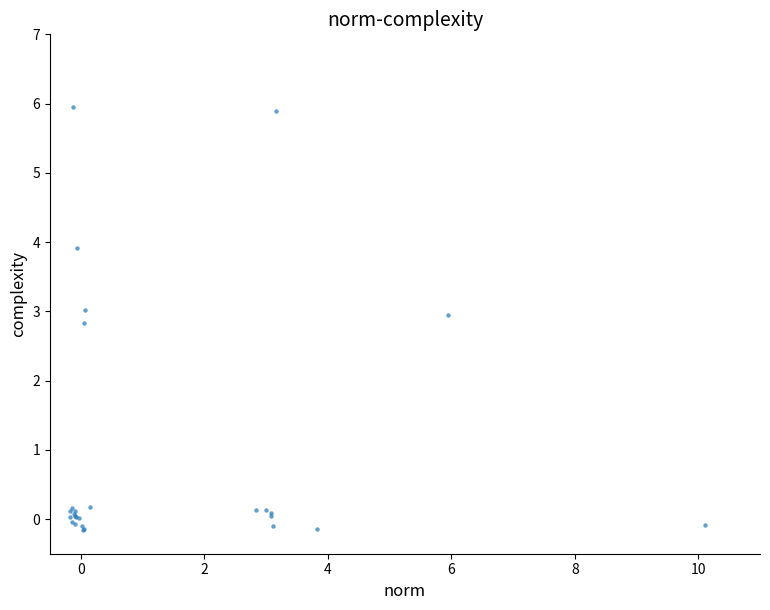

What Y value in the scatter plot is closest to 2?

2.8